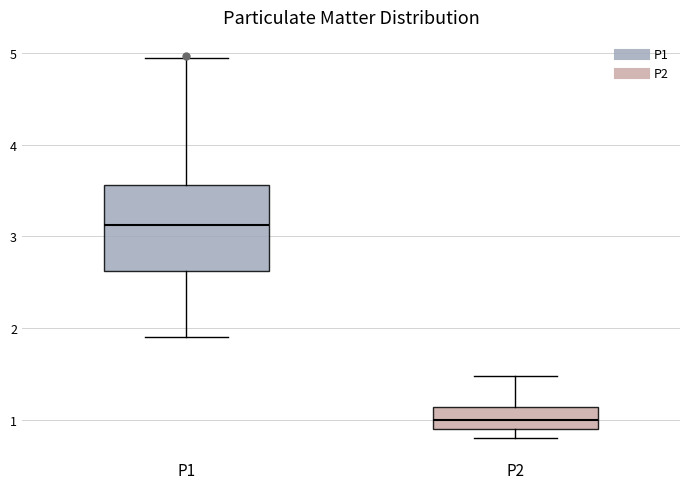

Which box is the tallest, from its lower edge to its upper edge?

P1